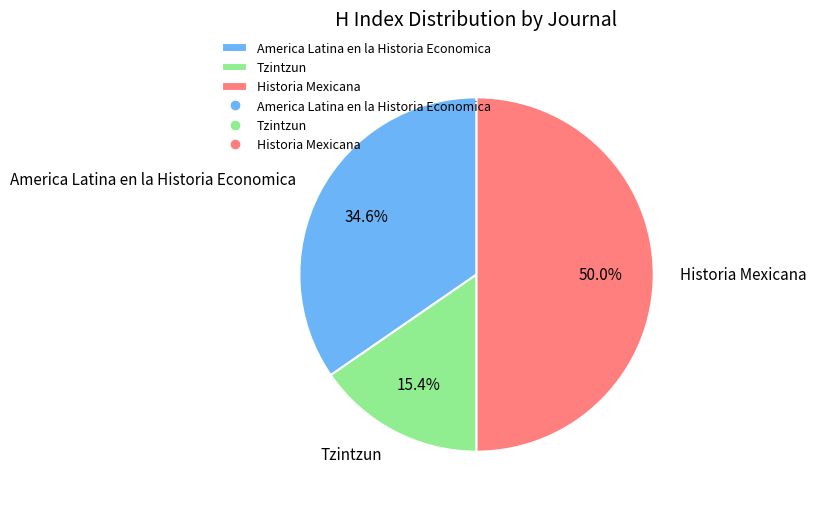

Which category has the smallest portion of the pie?

Tzintzun